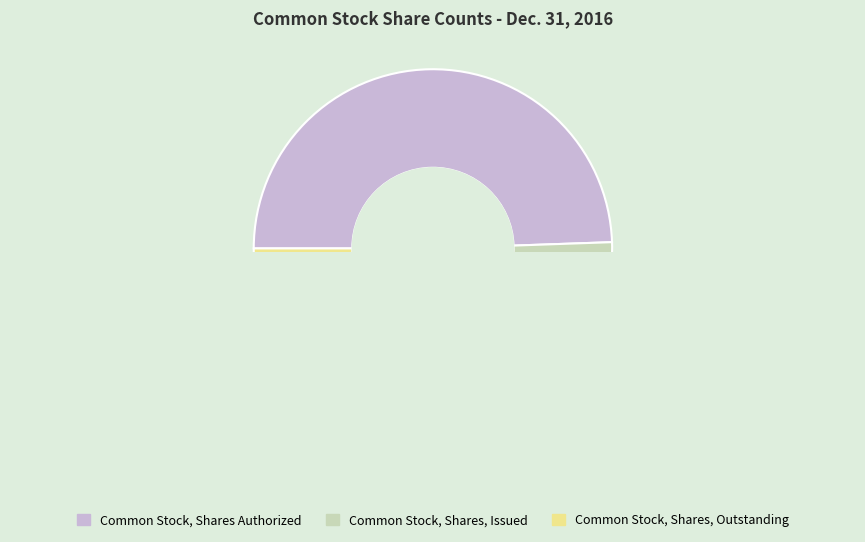

Rank the categories by value from lowest to highest.

Common Stock, Shares, Outstanding, Common Stock, Shares, Issued, Common Stock, Shares Authorized